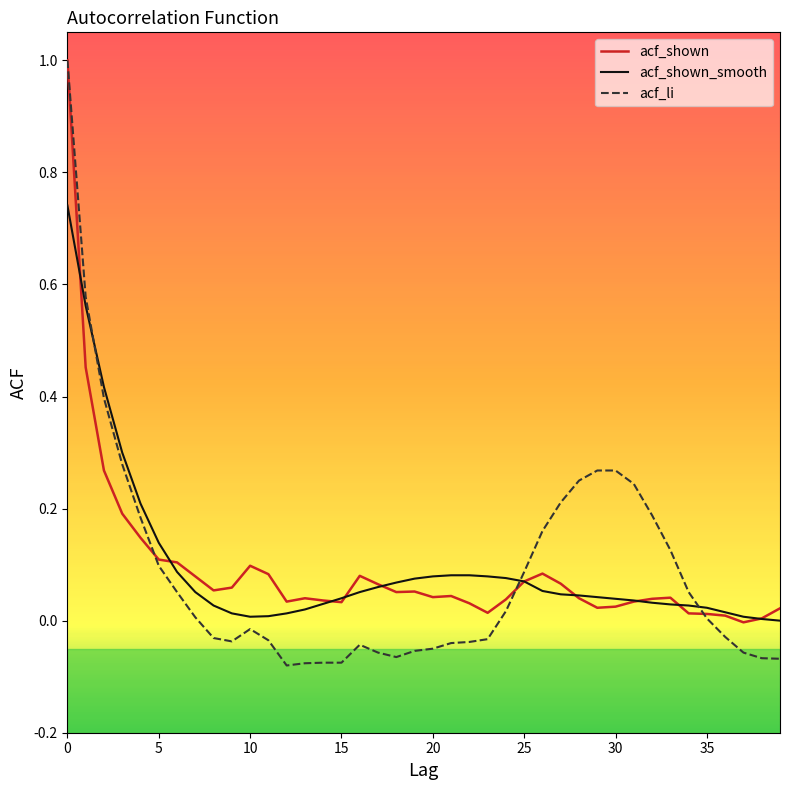

Which series has the largest range (max minus min)?

acf_li